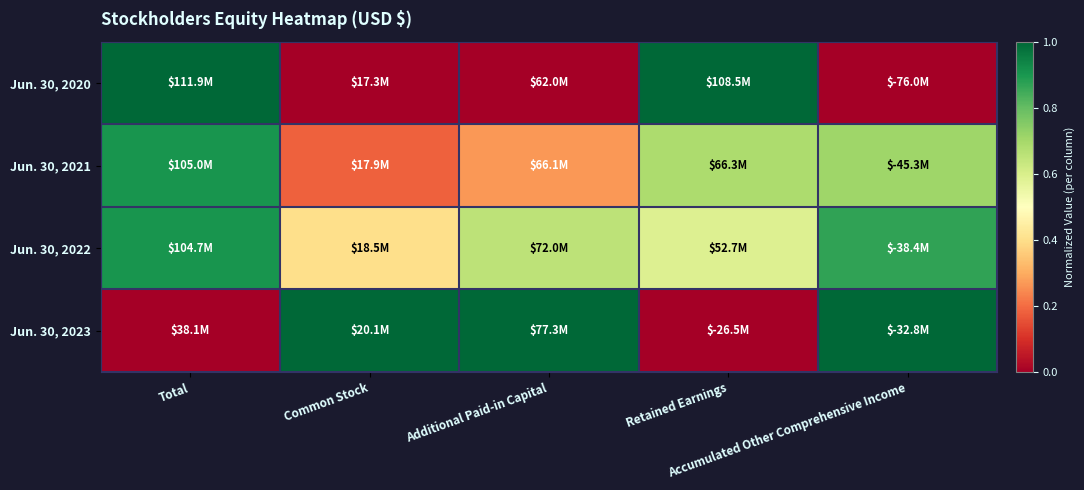

How many data points does each series have?

5